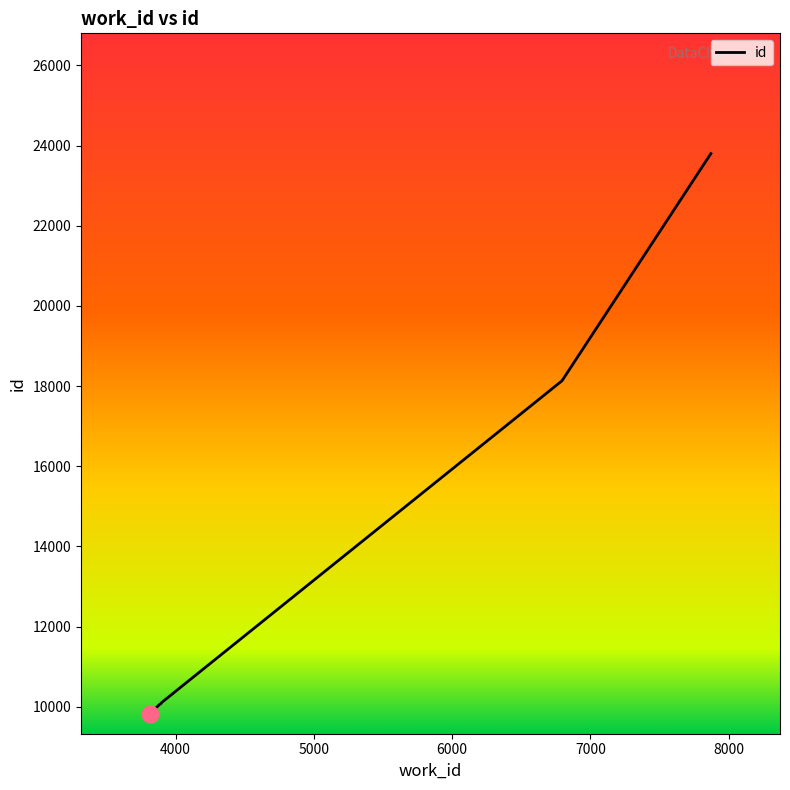

Which category has the lowest value across all series?

3816